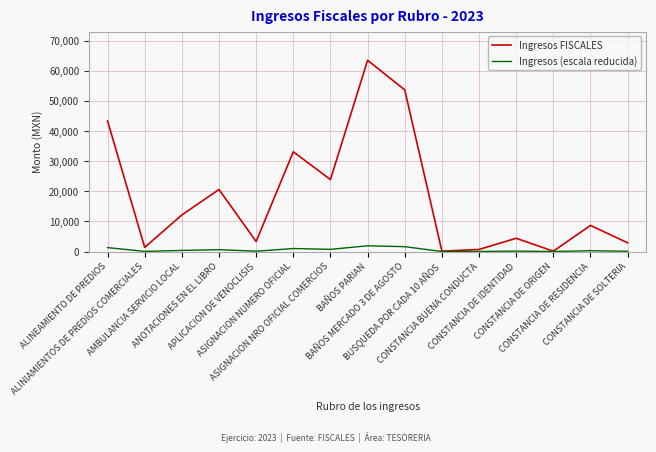

List the series in order of their overall mean, lowest first.

Ingresos (escala reducida), Ingresos FISCALES